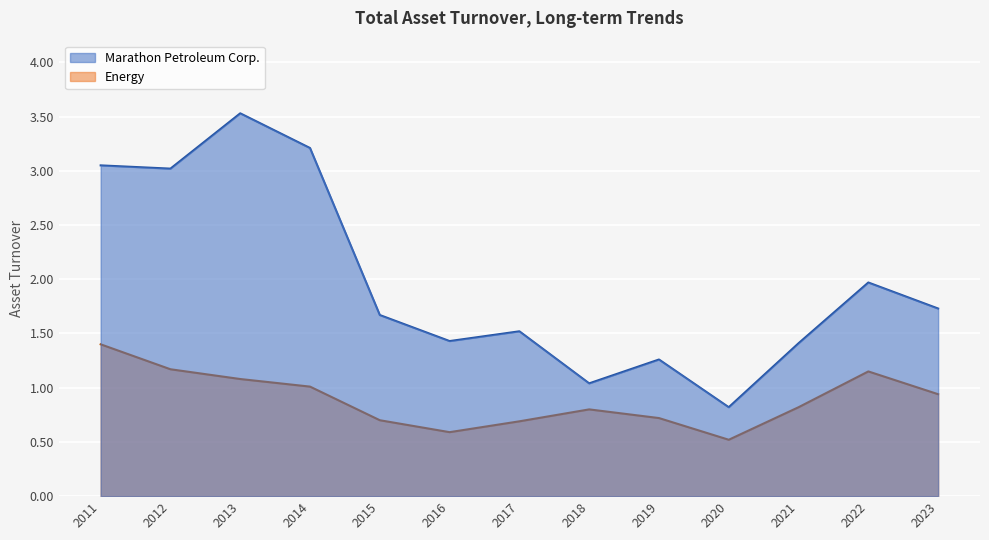

What is the difference between the Energy values at 2012 and 2018?

0.4